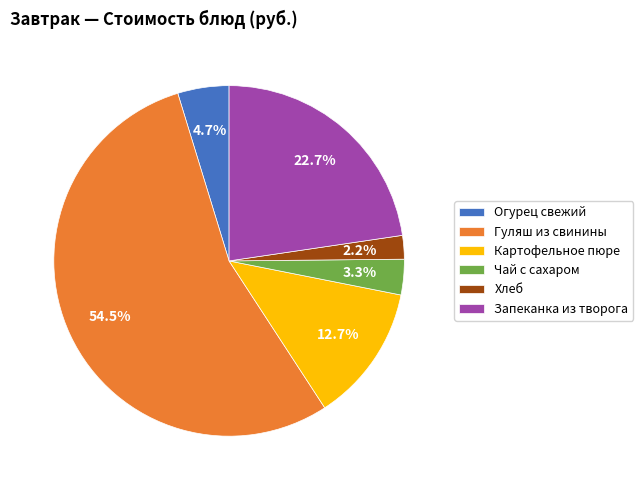

Between Картофельное пюре and Гуляш из свинины, which is larger?

Гуляш из свинины